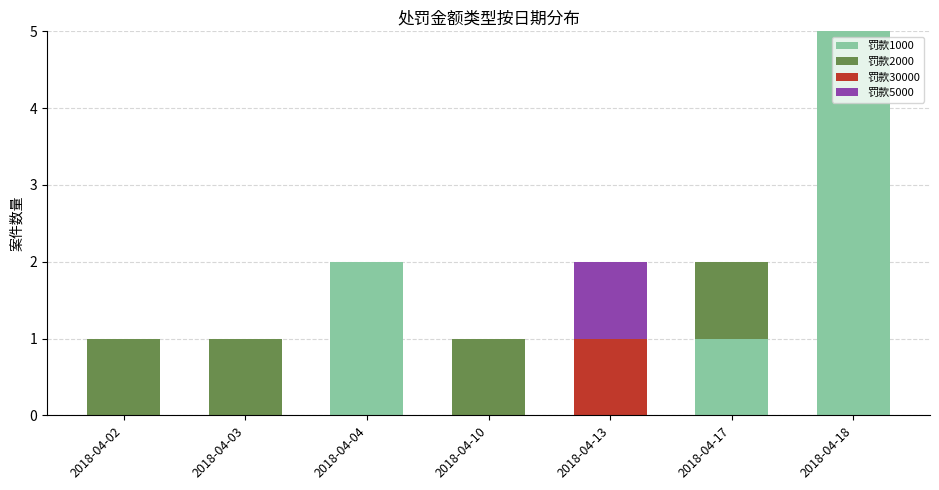

What is the sum of all 罚款1000 values?

8